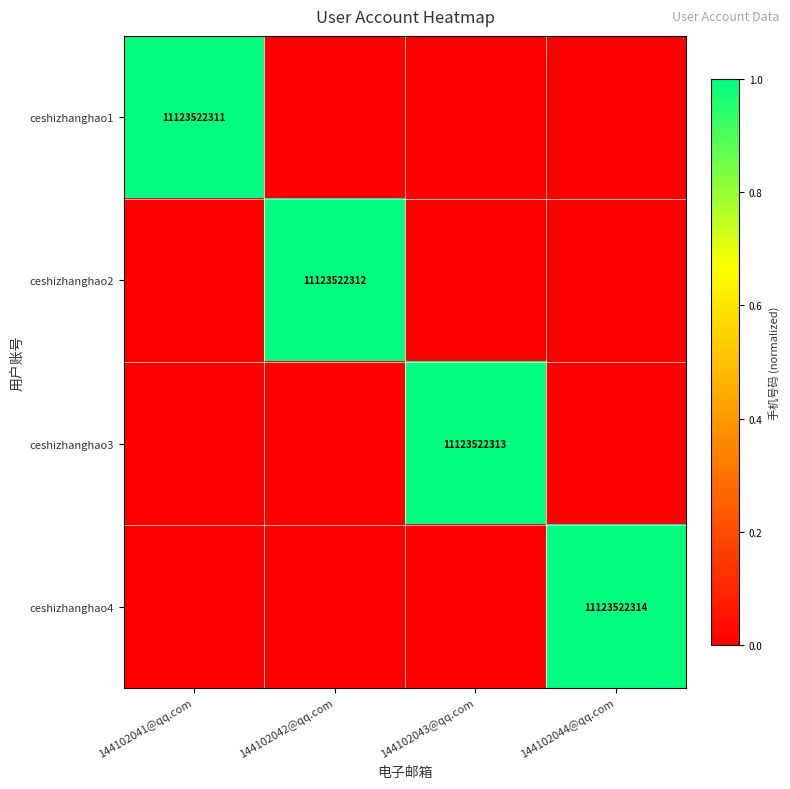

At which category is the sum across all series the highest?

144102044@qq.com